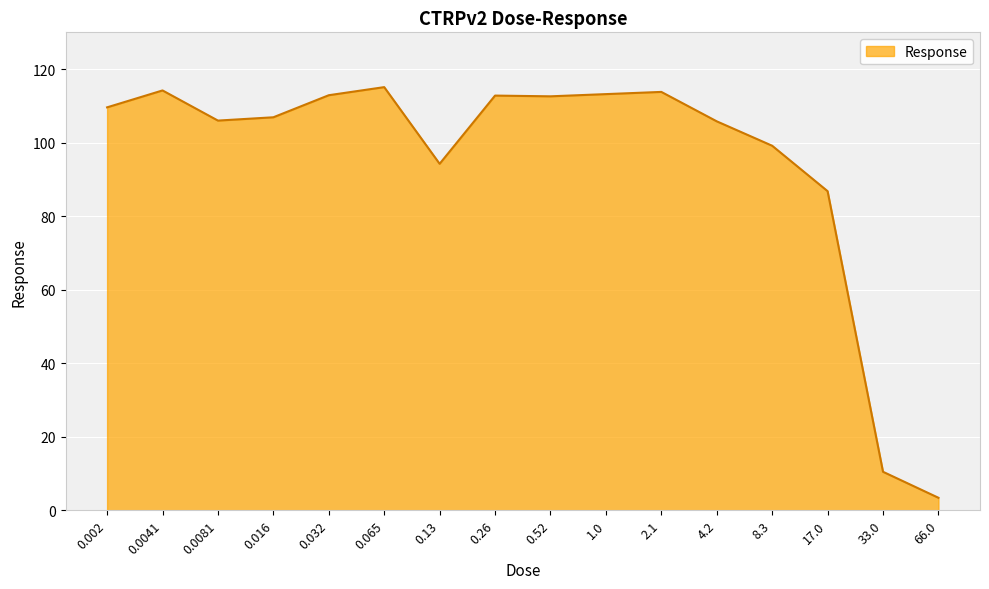

Does the chart display data point markers on the line(s)?

No